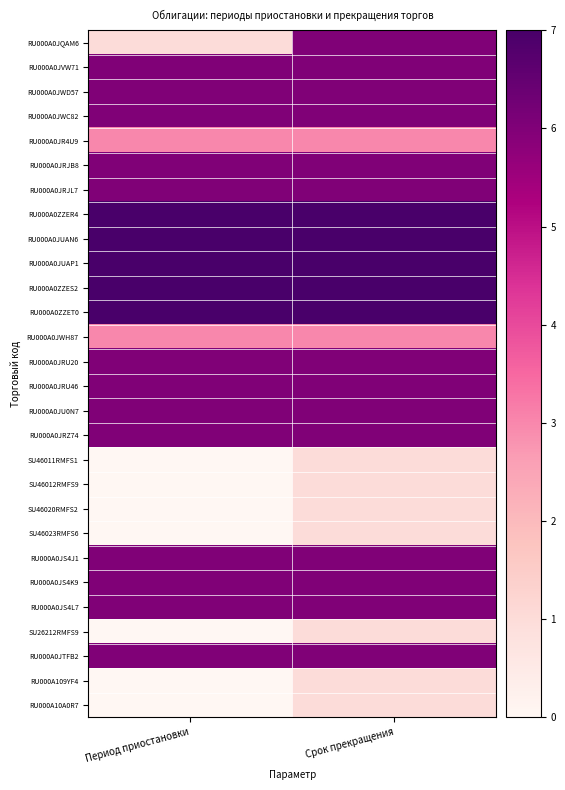

Which series changed the most between Период приостановки and Срок прекращения?

RU000A0JQAM6